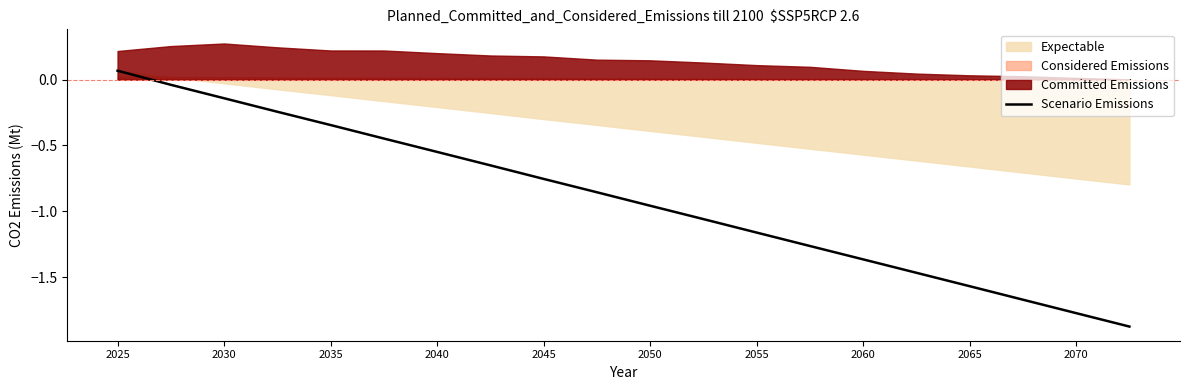

What is the value of the 15th point from the left?

-1.4